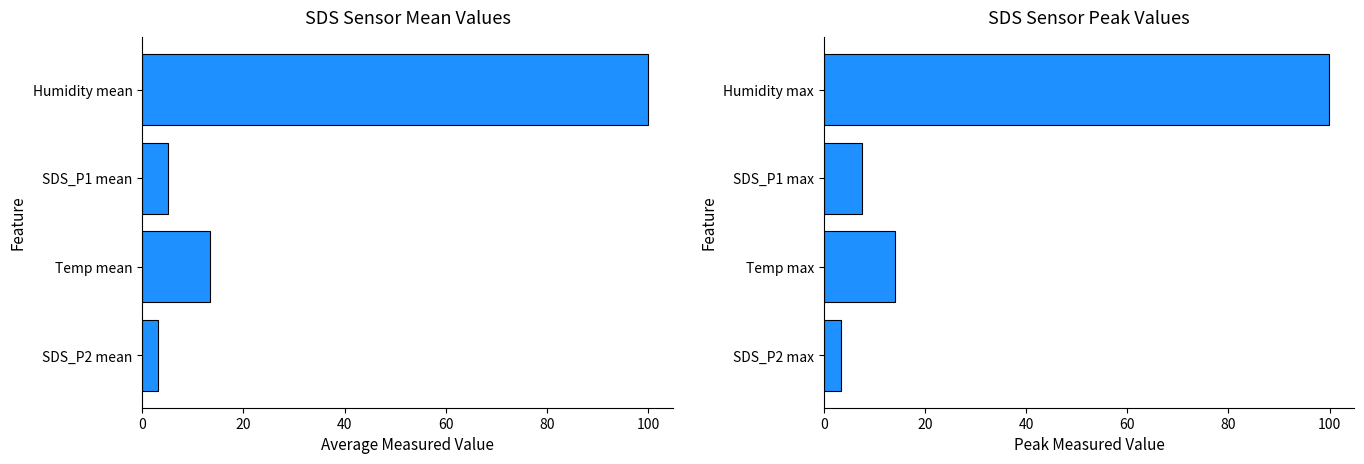

Which has a higher value, Humidity mean or SDS_P2 mean?

Humidity mean